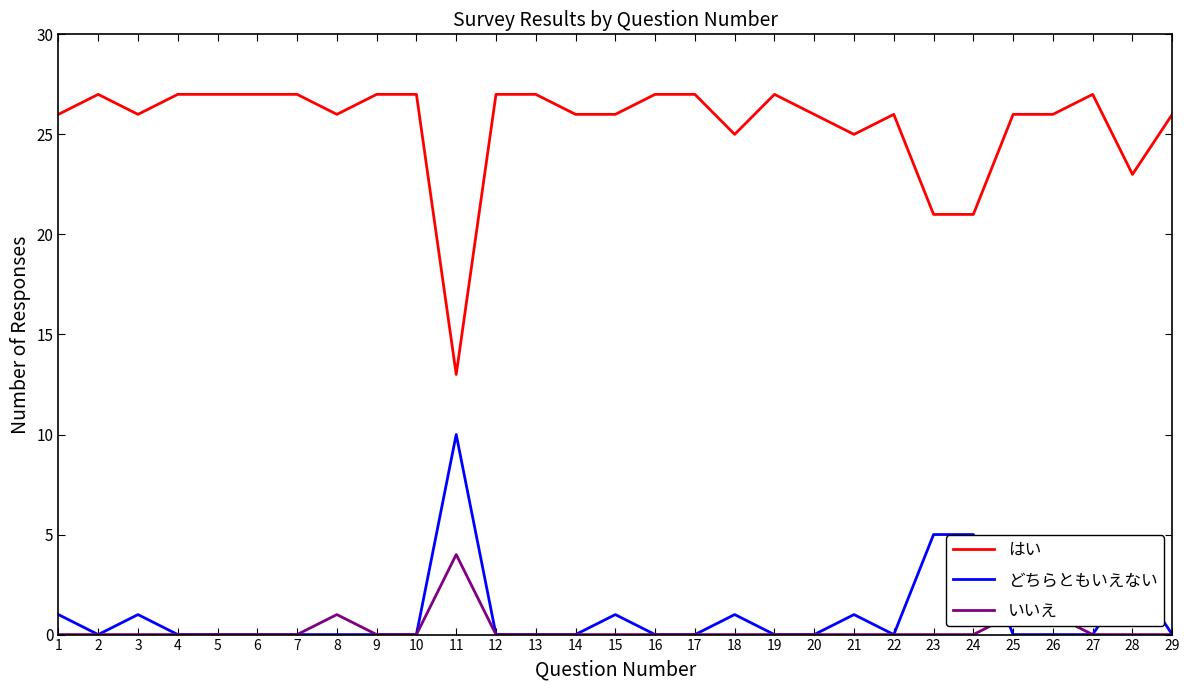

The どちらともいえない series shows -6 at 12. True or false?

False